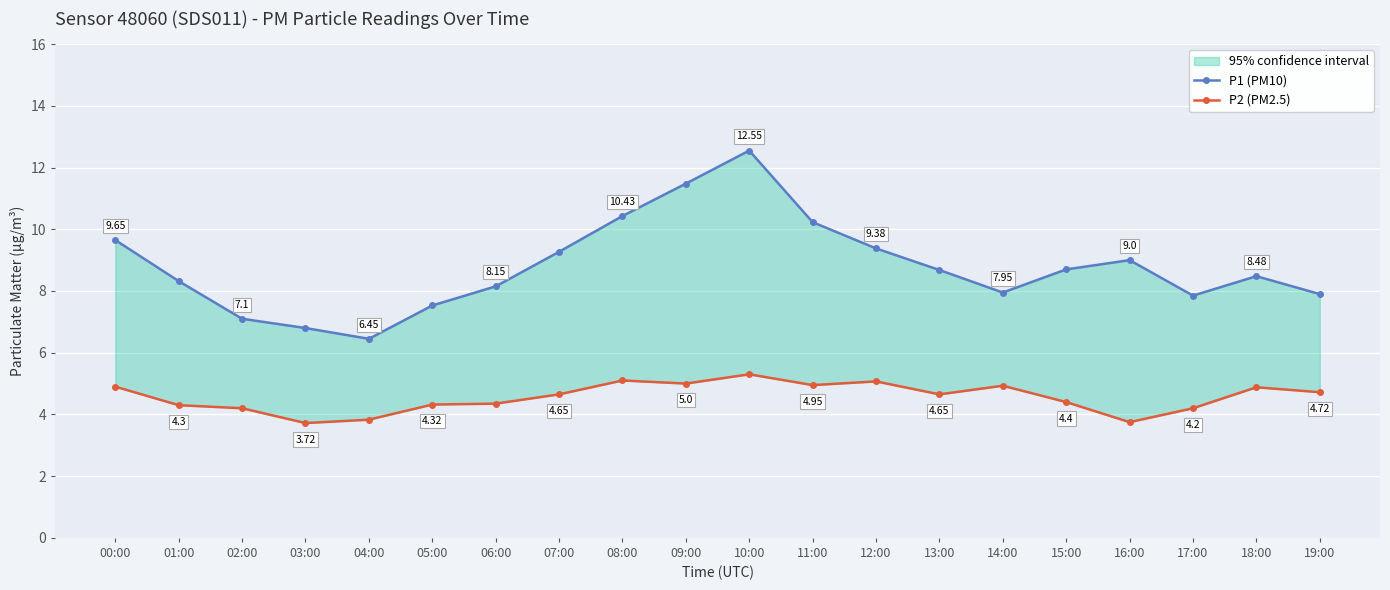

In P1 (PM10), how many points are higher than both neighbors (excluding endpoints)?

3